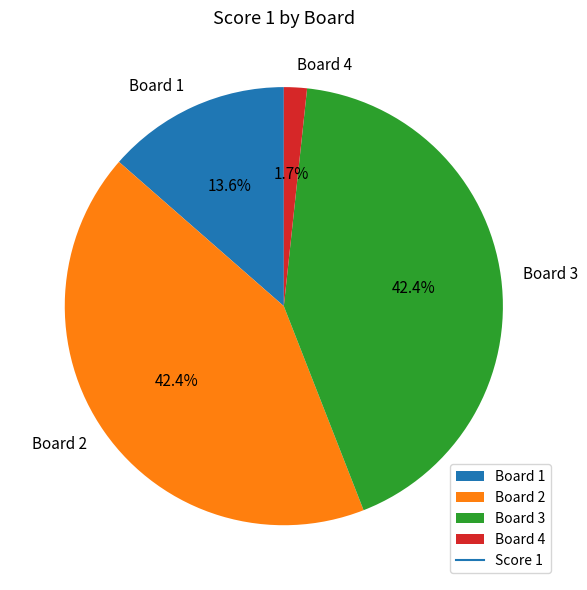

Does any single category account for the majority?

No